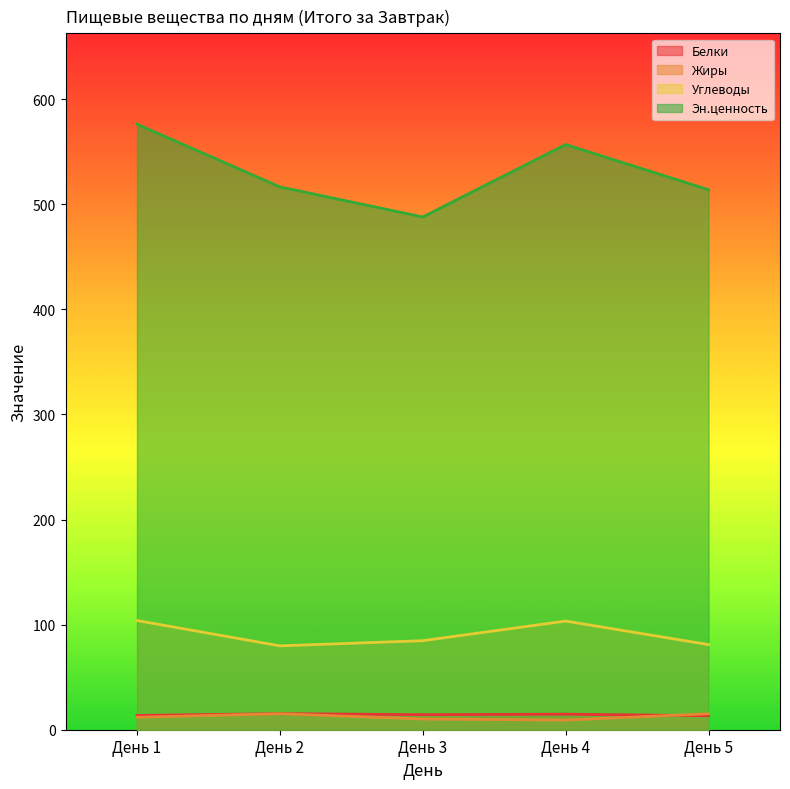

Reading left to right, list all the values displayed in this chart.

Белки: День 1=13.6	День 2=15.3	День 3=14.3	День 4=14.8	День 5=13.3
Жиры: День 1=11.9	День 2=15.2	День 3=10.2	День 4=9.2	День 5=15.2
Углеводы: День 1=103.9	День 2=79.8	День 3=84.7	День 4=103.4	День 5=81.0
Эн.ценность: День 1=576.2	День 2=516.5	День 3=487.9	День 4=556.8	День 5=513.8